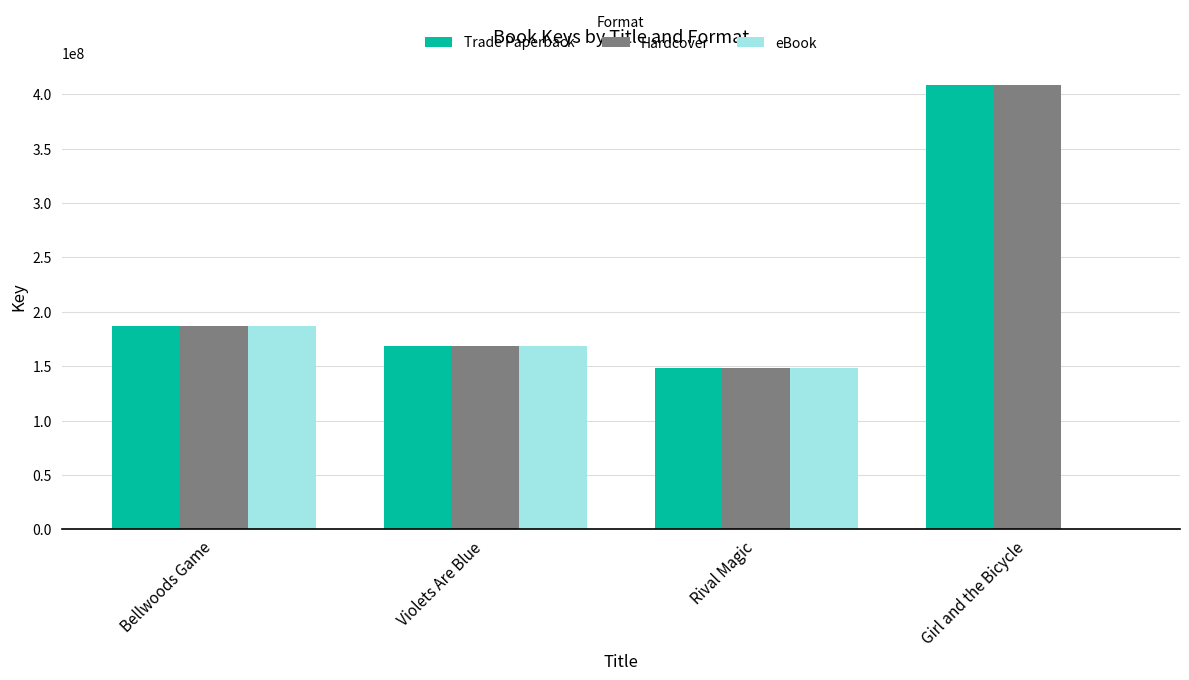

What is the sum of the Trade Paperback values at Violets Are Blue and Rival Magic?

317088211